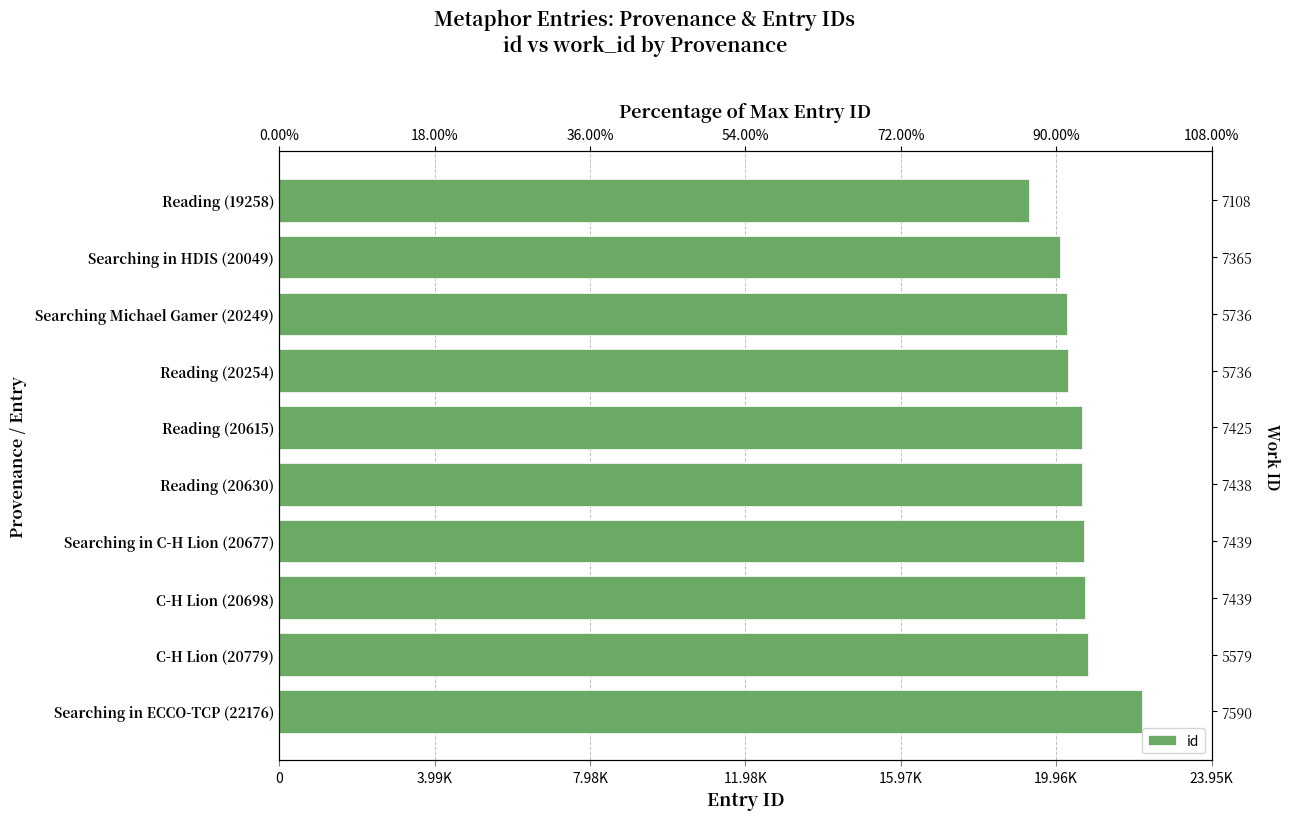

What is the value of the 4th bar from the left?

20254